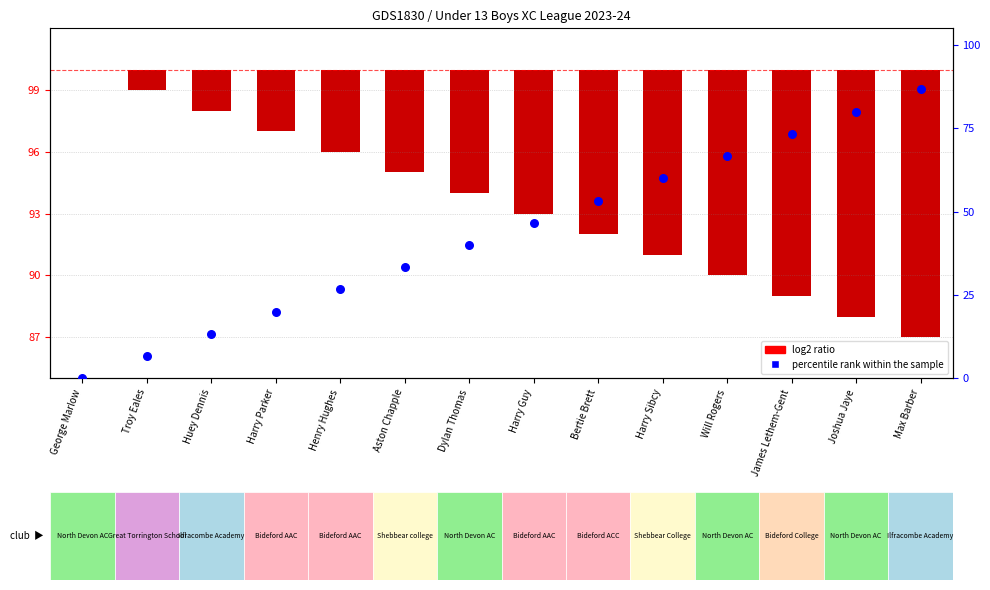

What are all the series names shown in the legend?

log2 ratio, percentile rank within the sample